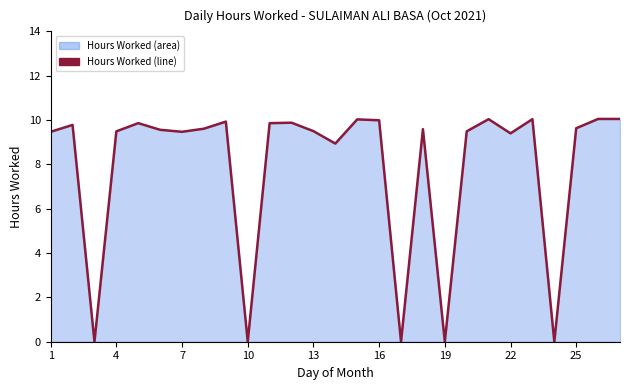

Is it true that the value at 13 is 9.5?

True